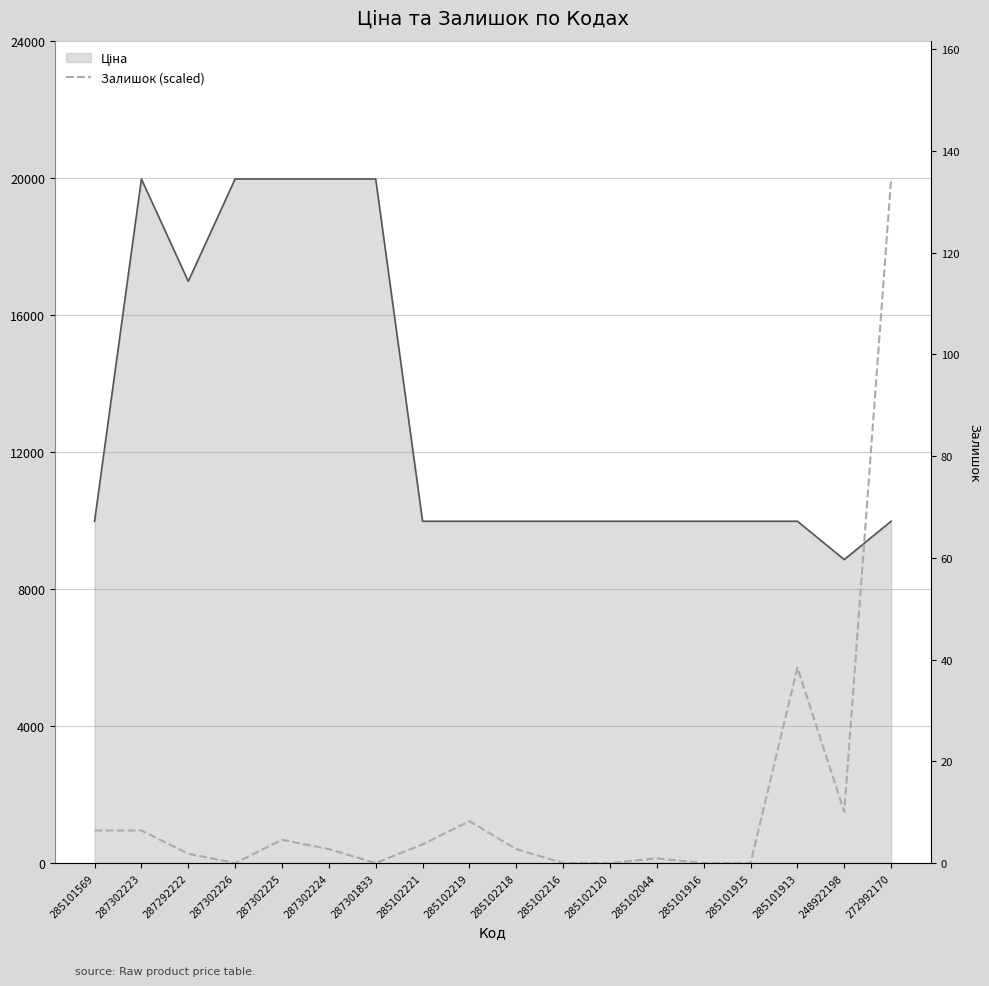

Is it true that the value at 287292222 is 433.1?

False